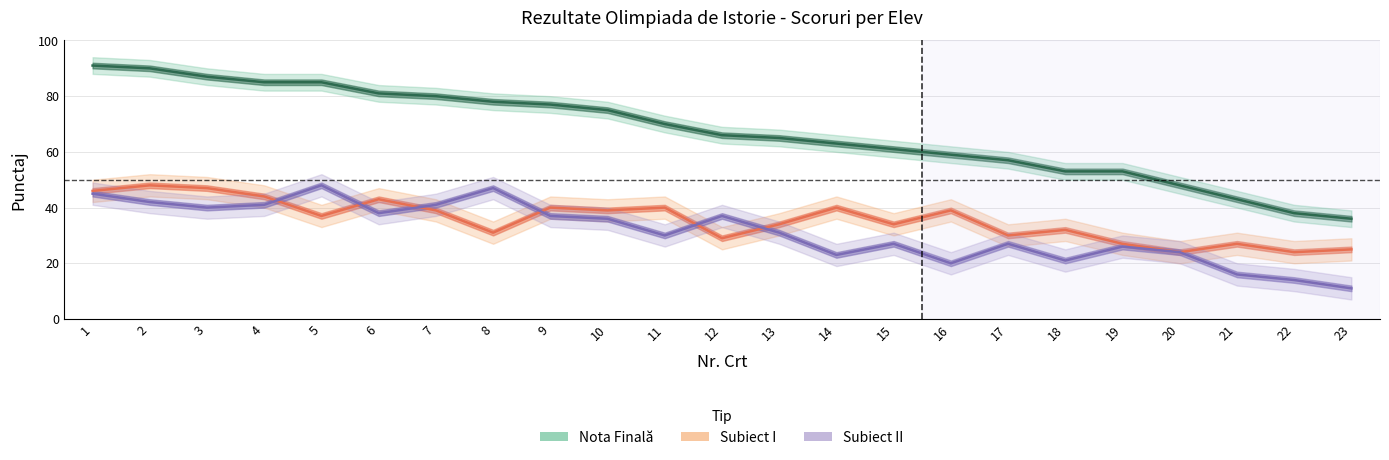

Which series ends up on top after the final intersection of Subiect I and Subiect II?

Subiect I